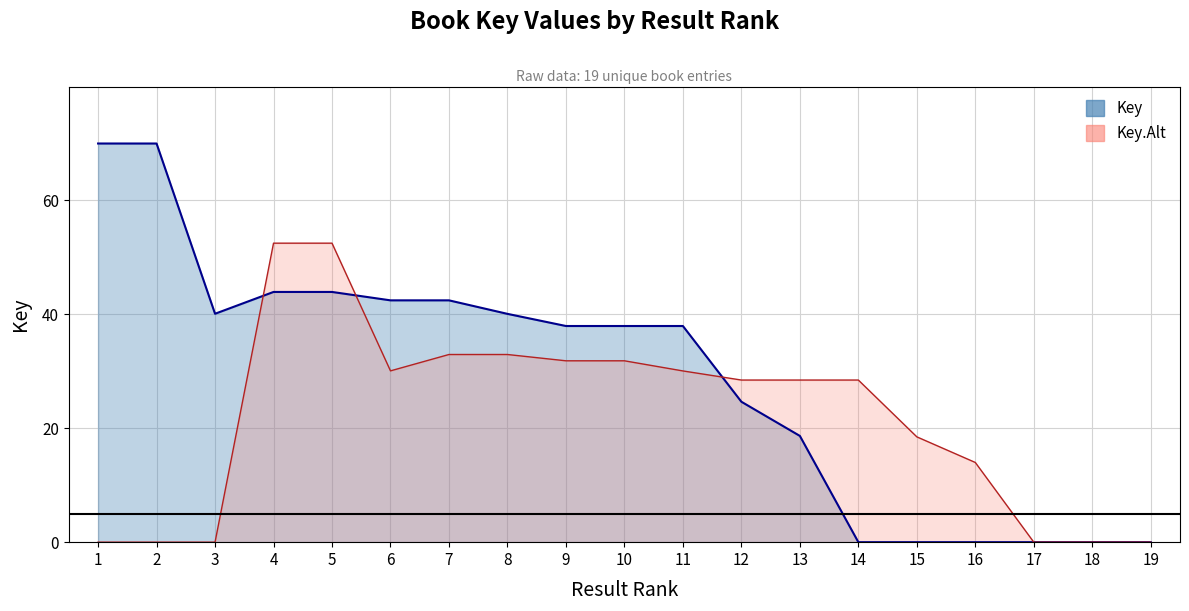

At which label is the value closest to 35?

10